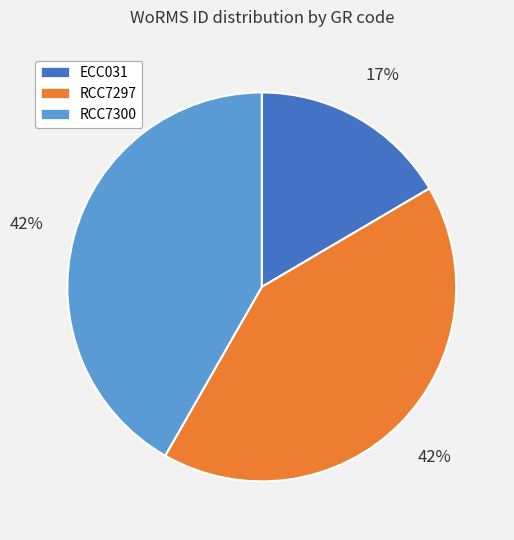

Count the number of slices in the pie.

3